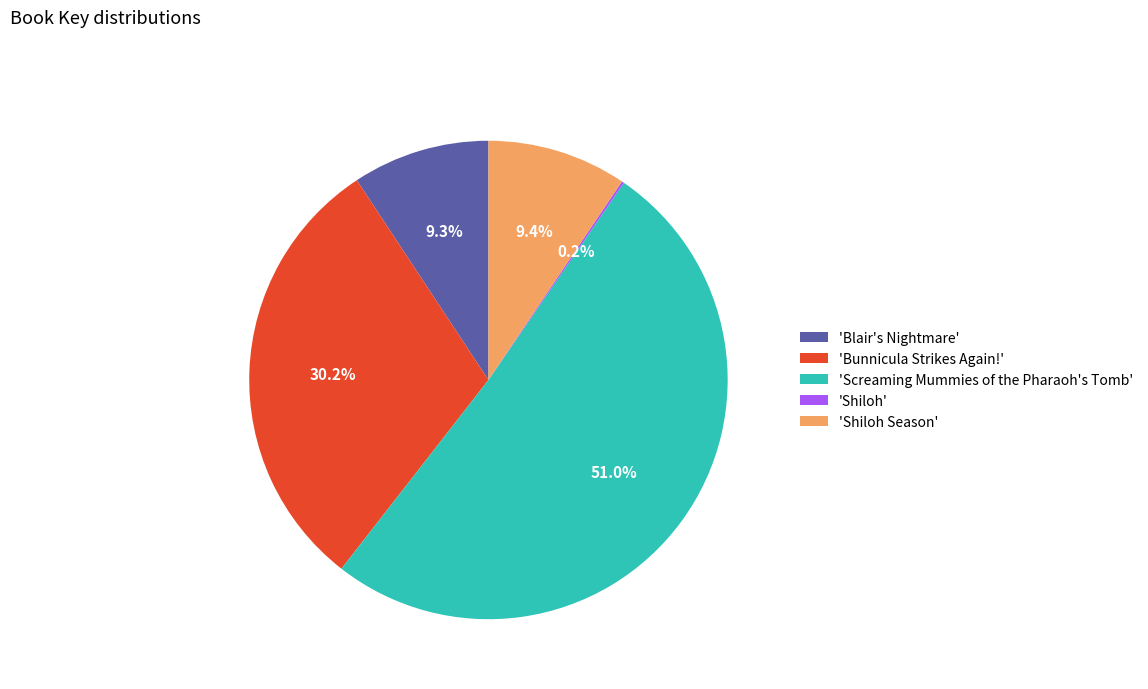

How much of the chart is everything except 'Blair's Nightmare'?

90.7%